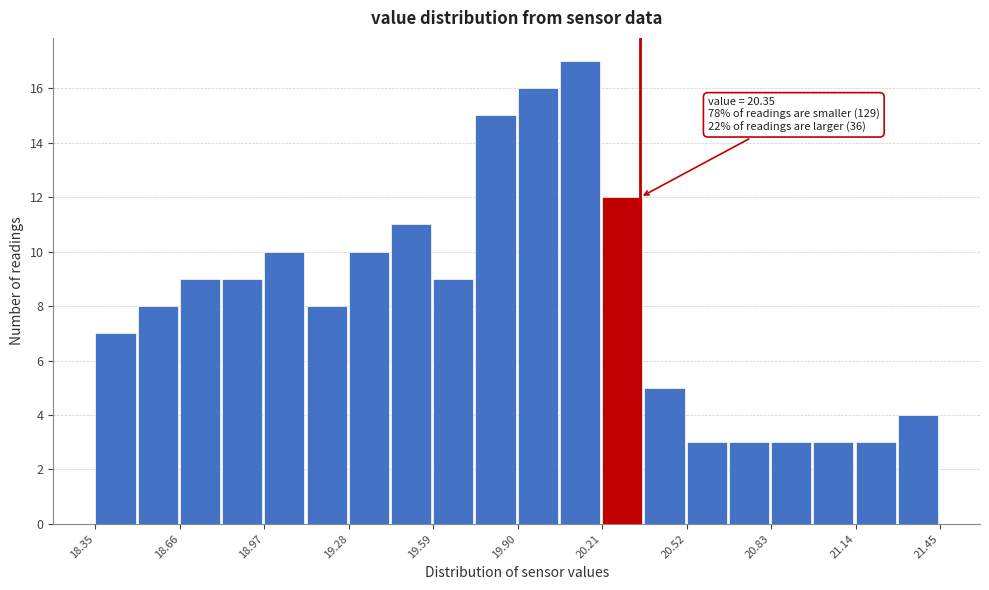

Read against the x-axis, roughly where is the centre of the tallest bar?

20.15